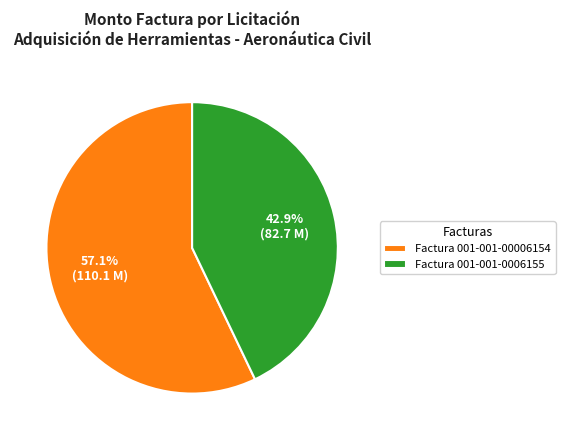

Rank the categories by value from lowest to highest.

Factura 001-001-0006155, Factura 001-001-00006154